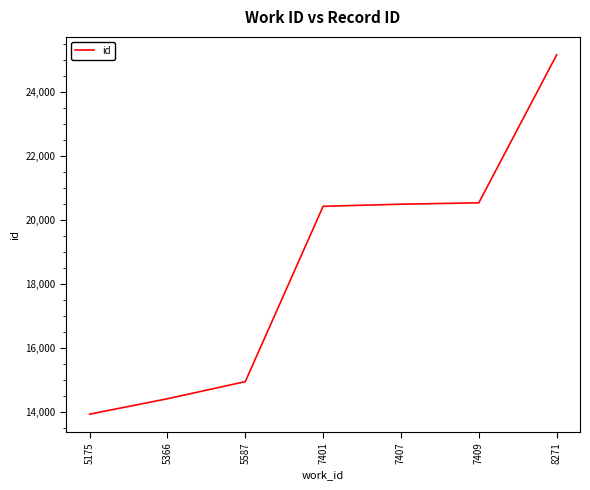

Does the chart have visible grid lines?

No